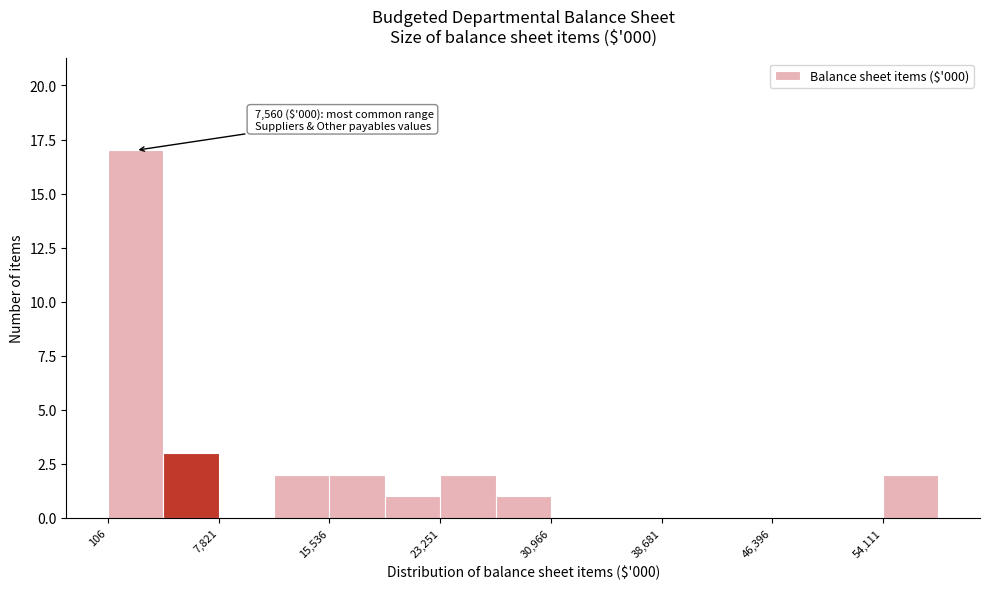

Around what value on the x-axis is the tallest bar? Give the approximate position of its centre, as read against the axis.

2000